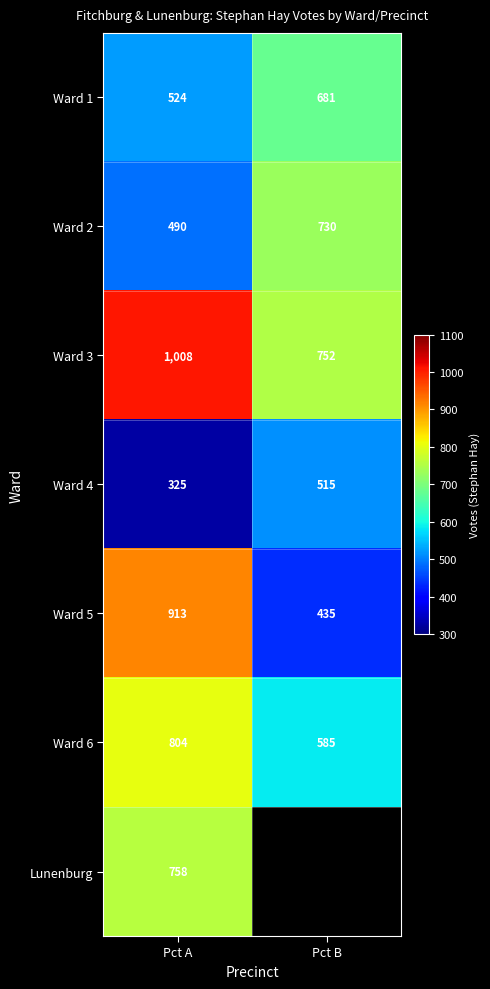

Rank the categories by Ward 5 value from highest to lowest.

Pct A, Pct B